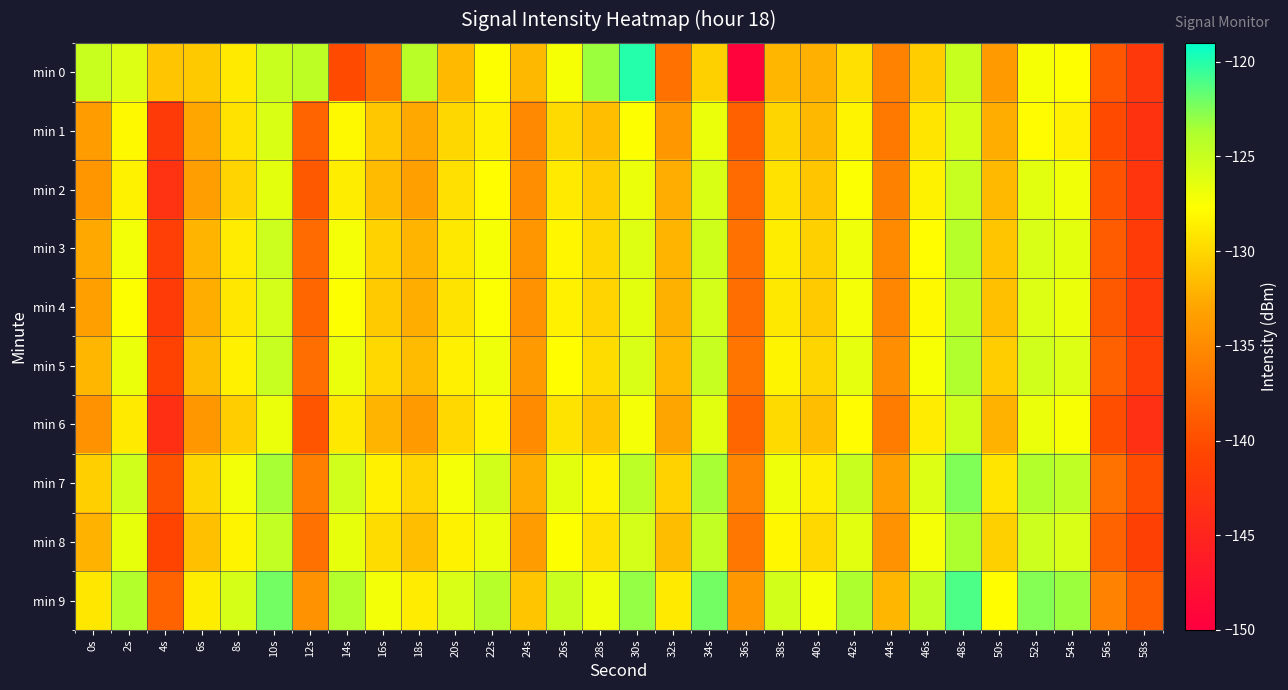

Which series has the largest range (max minus min)?

min 0